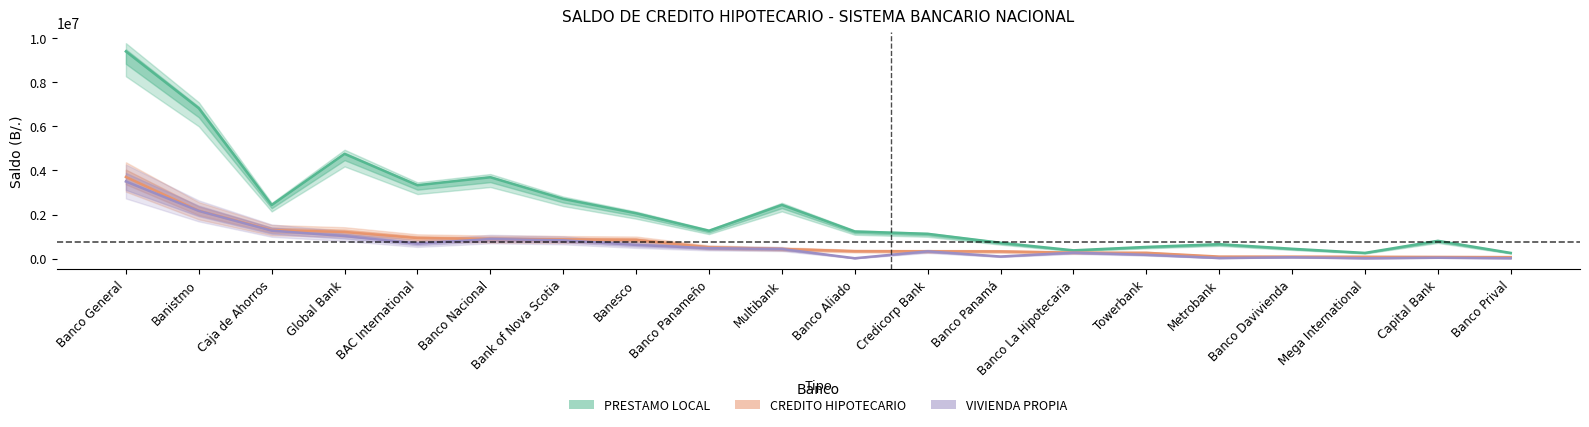

Is the value of VIVIENDA PROPIA at Banco General greater than the value of CREDITO HIPOTECARIO at Mega International?

Yes